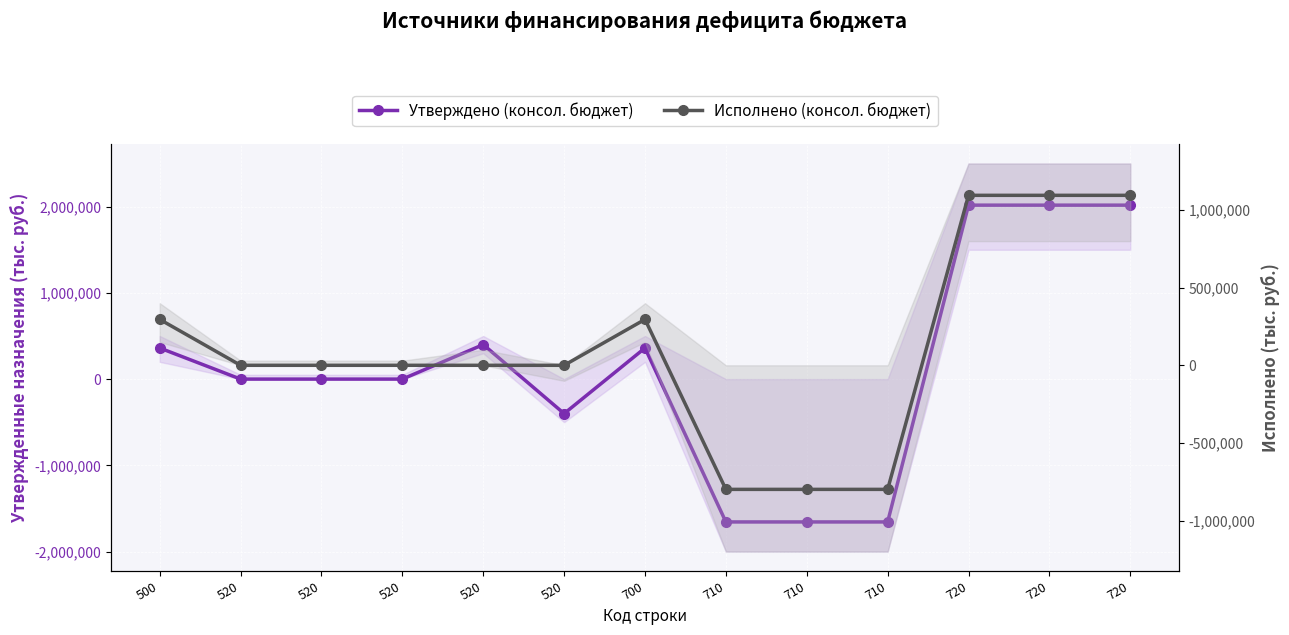

Read the Утверждено (консол. бюджет) value at 700.

360754.9